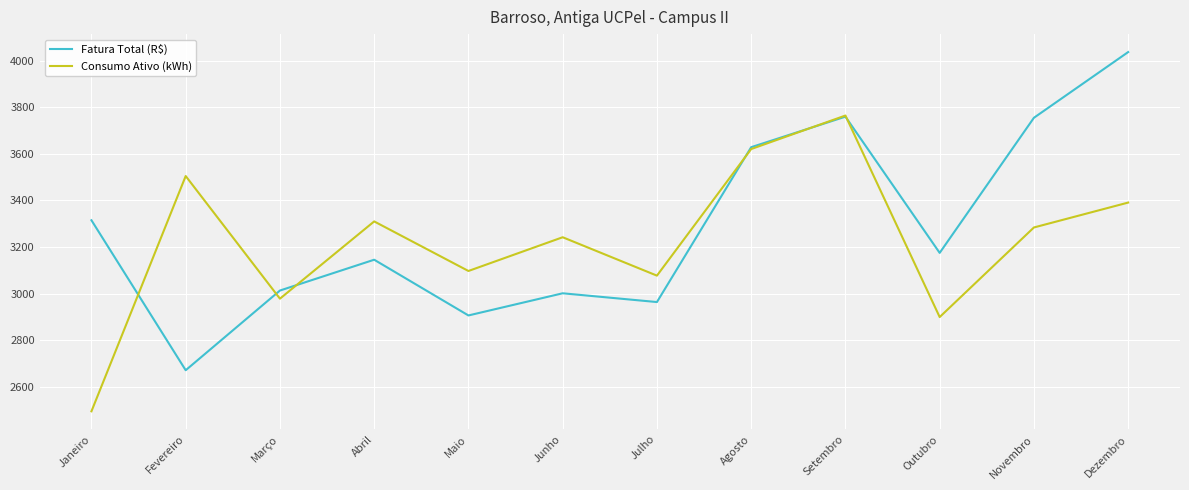

True or false: Consumo Ativo (kWh) and Fatura Total (R$) cross at least once.

True